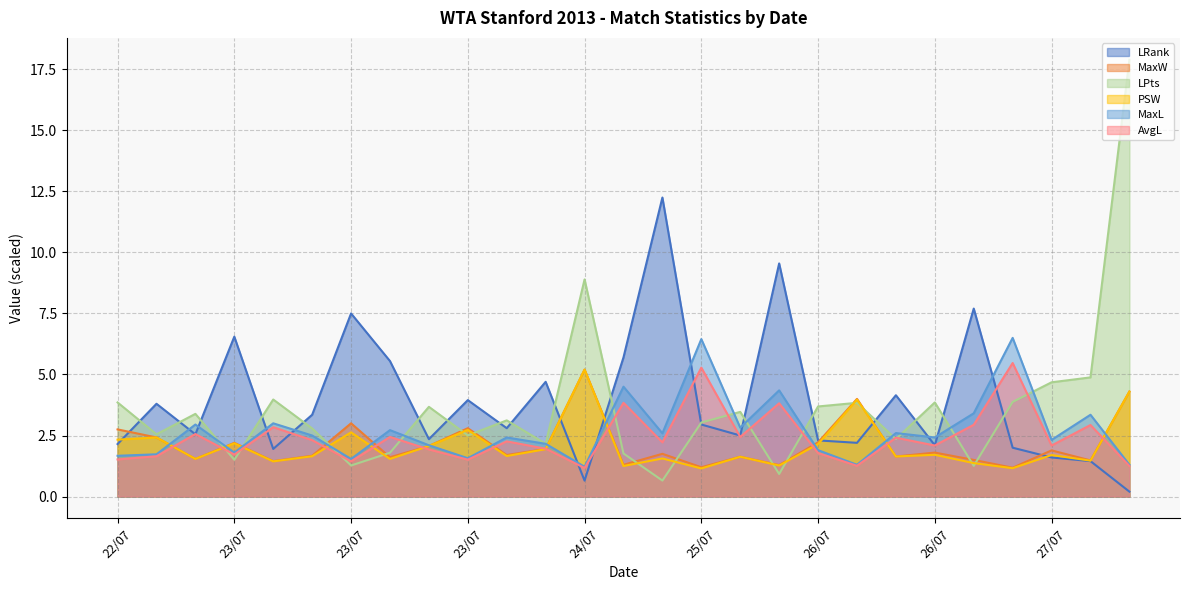

Which series has the largest range (max minus min)?

LPts